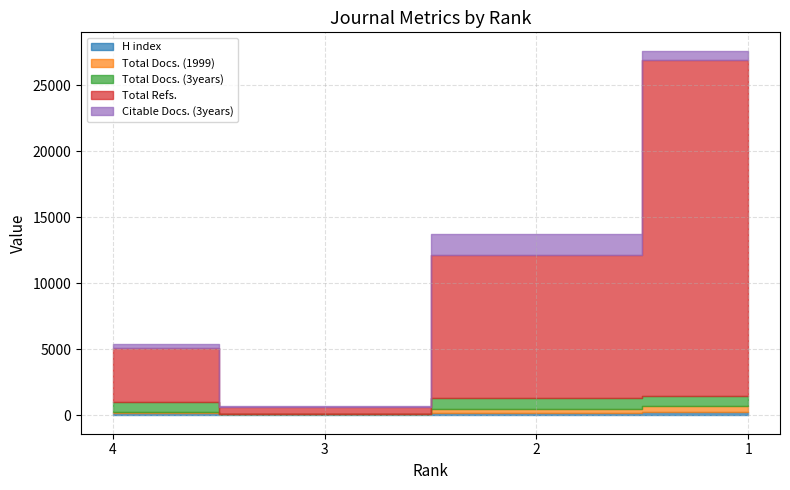

In Total Docs. (3years), how many points are lower than both neighbors (excluding endpoints)?

1